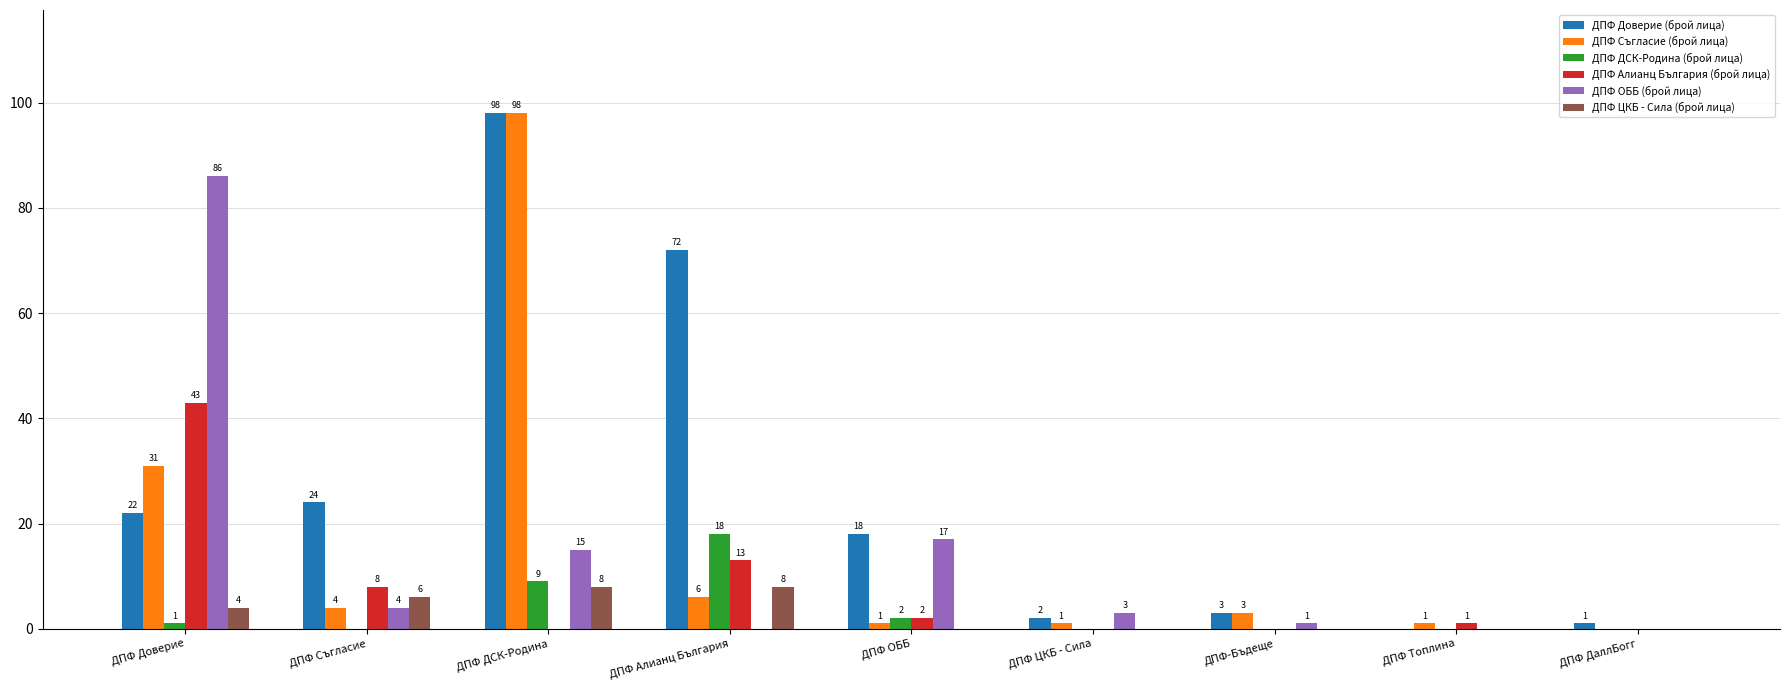

What is the sum of all ДПФ ОББ (брой лица) values?

126